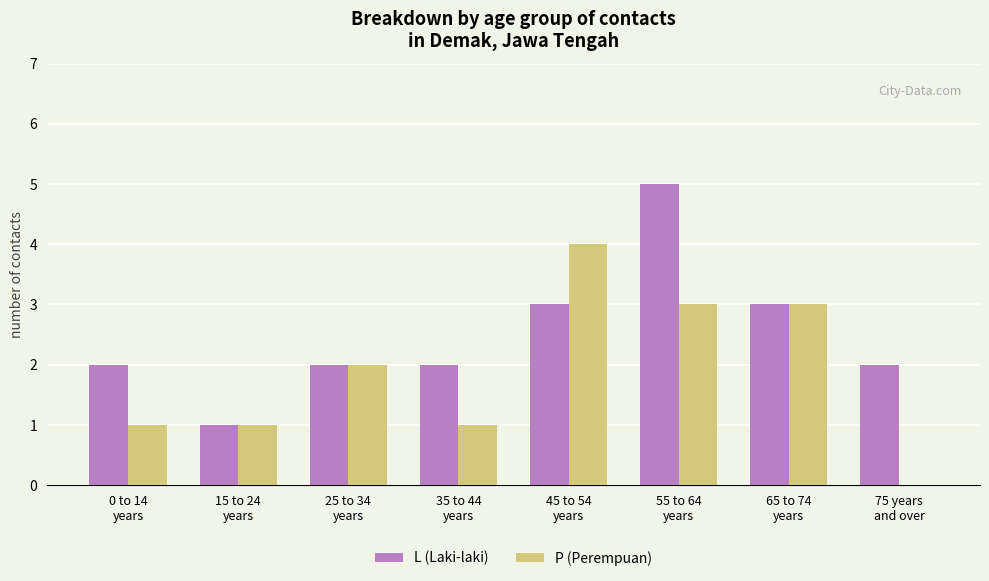

Which series has the largest total across all categories?

L (Laki-laki)